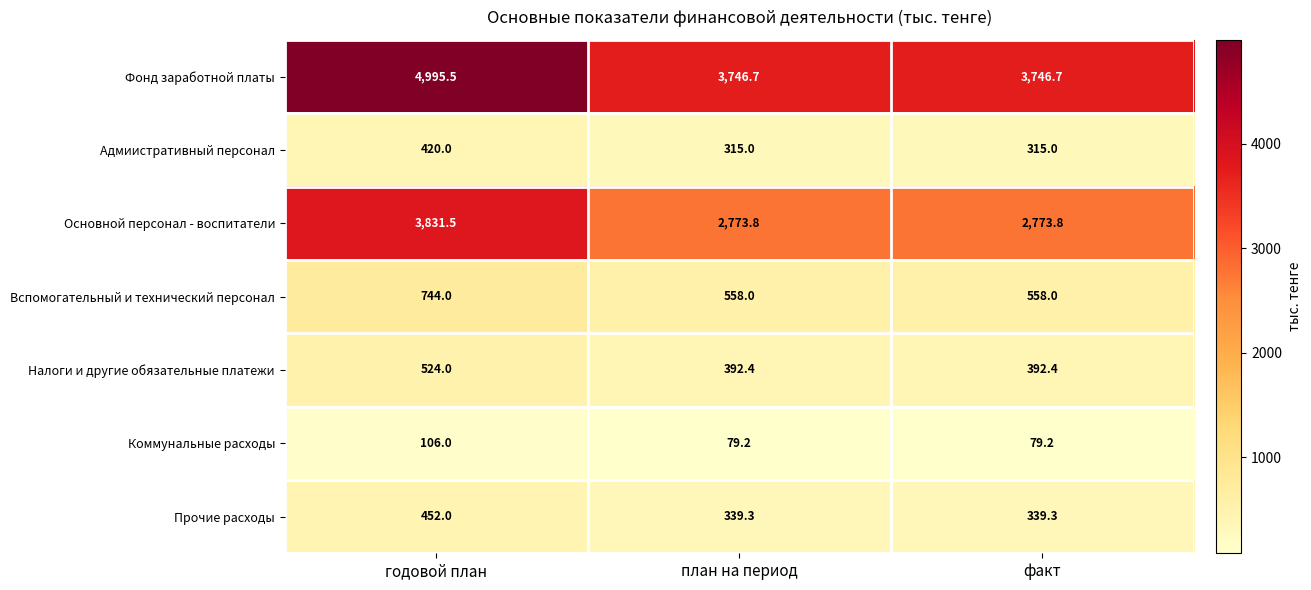

What is the greatest value displayed?

4995.5